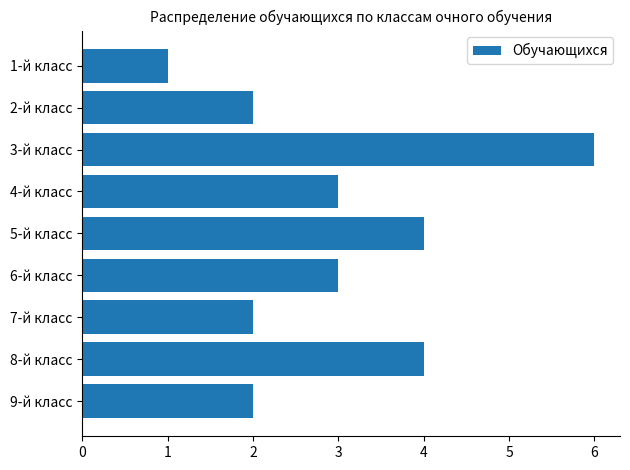

Count the number of data series in this chart.

1